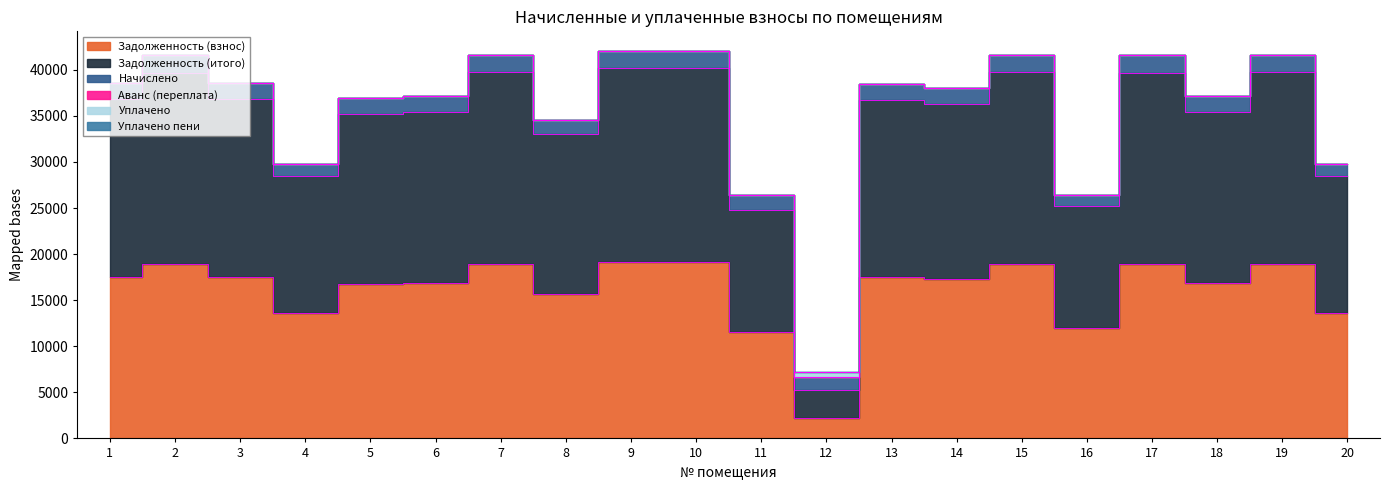

Does the chart have visible grid lines?

No